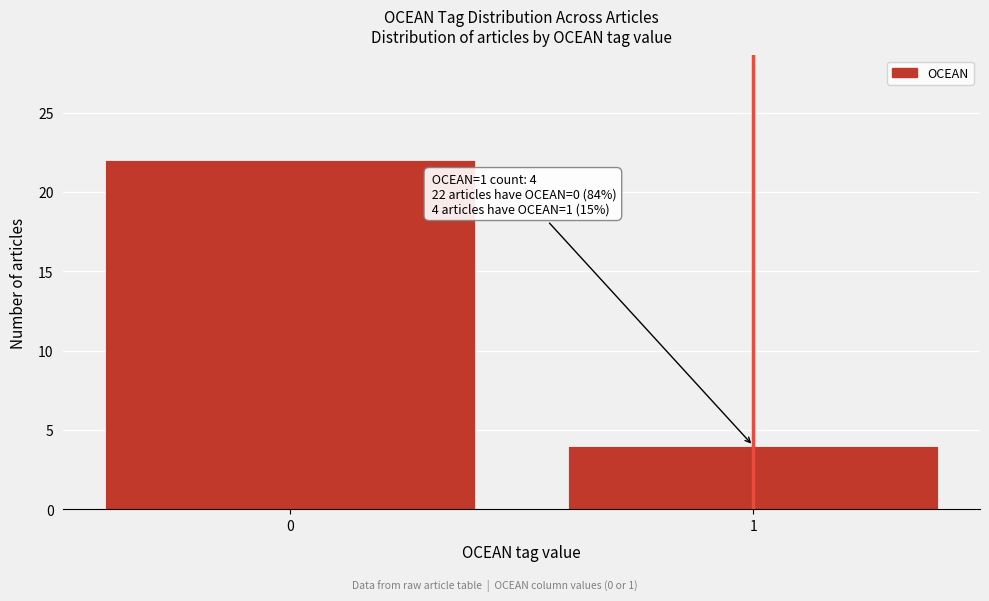

Reading left to right, transcribe all the data shown in this chart.

0=22	1=4